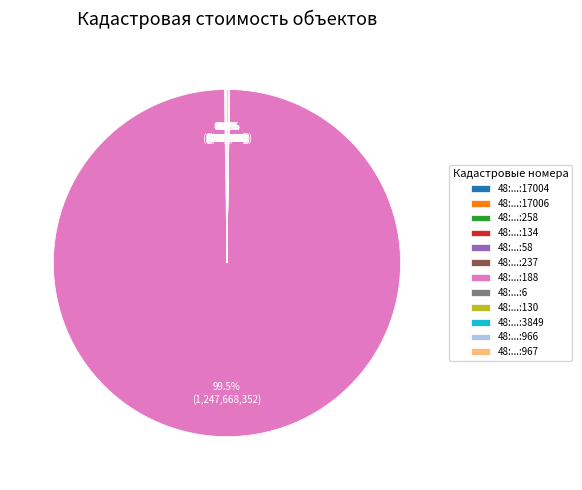

Is there a majority slice in this chart?

Yes